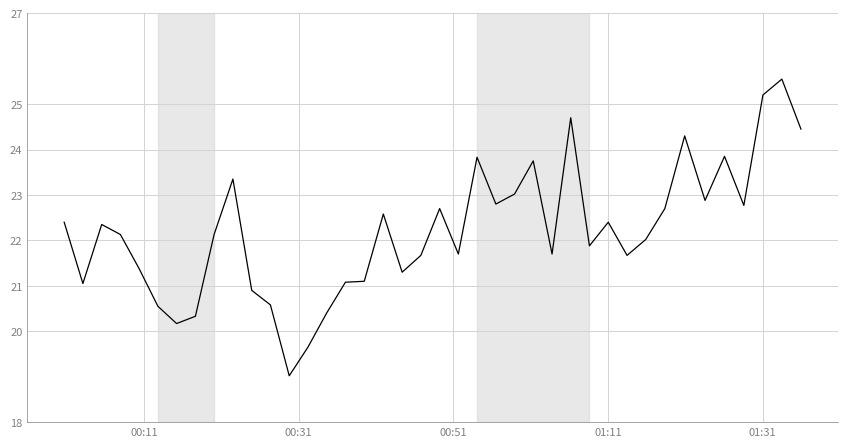

What is the smallest value displayed?

19.0